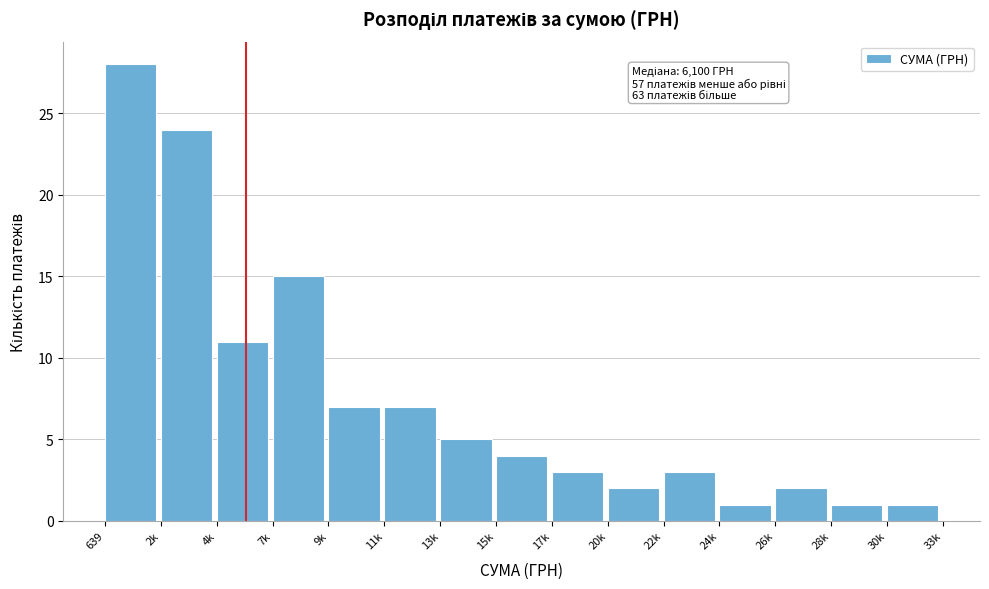

Reading right to left, transcribe all the data shown in this chart.

1	1	2	1	3	2	3	4	5	7	7	15	11	24	28